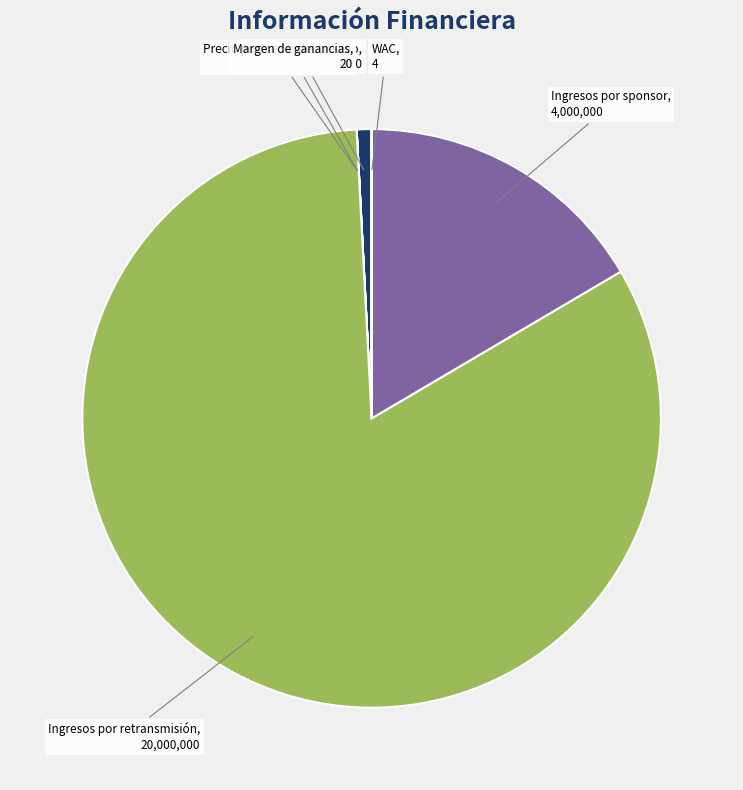

Which category has the biggest portion of the pie?

Ingresos por retransmisión